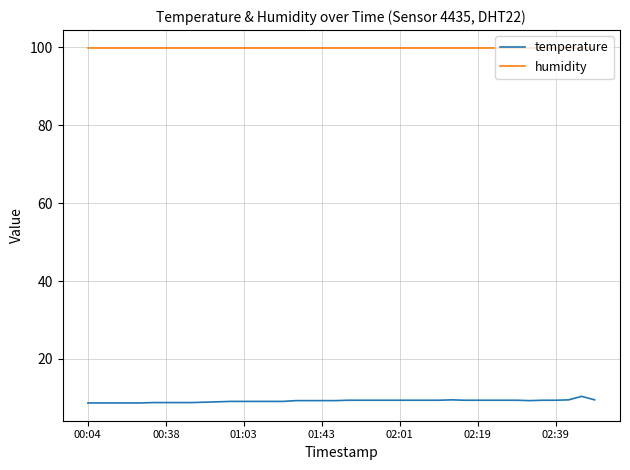

What is the average value of the temperature series?

9.2